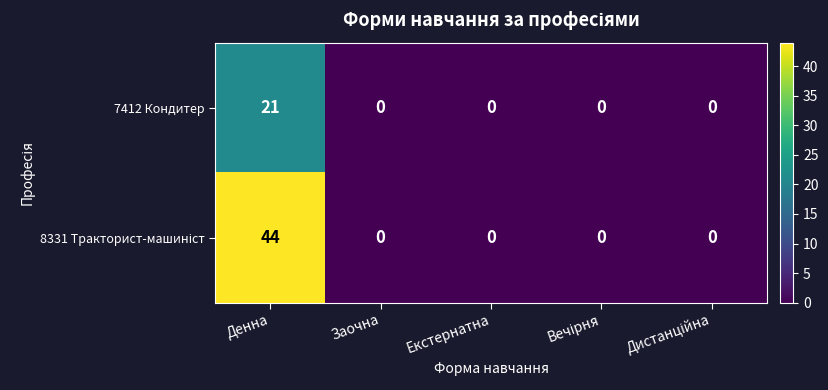

Is it true that 7412 Кондитер equals 21 at Денна?

True